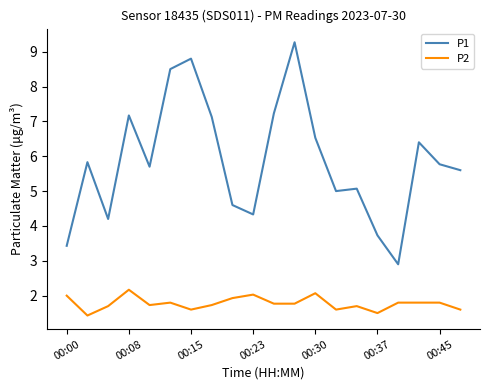

List the series in order of their peak value, lowest first.

P2, P1